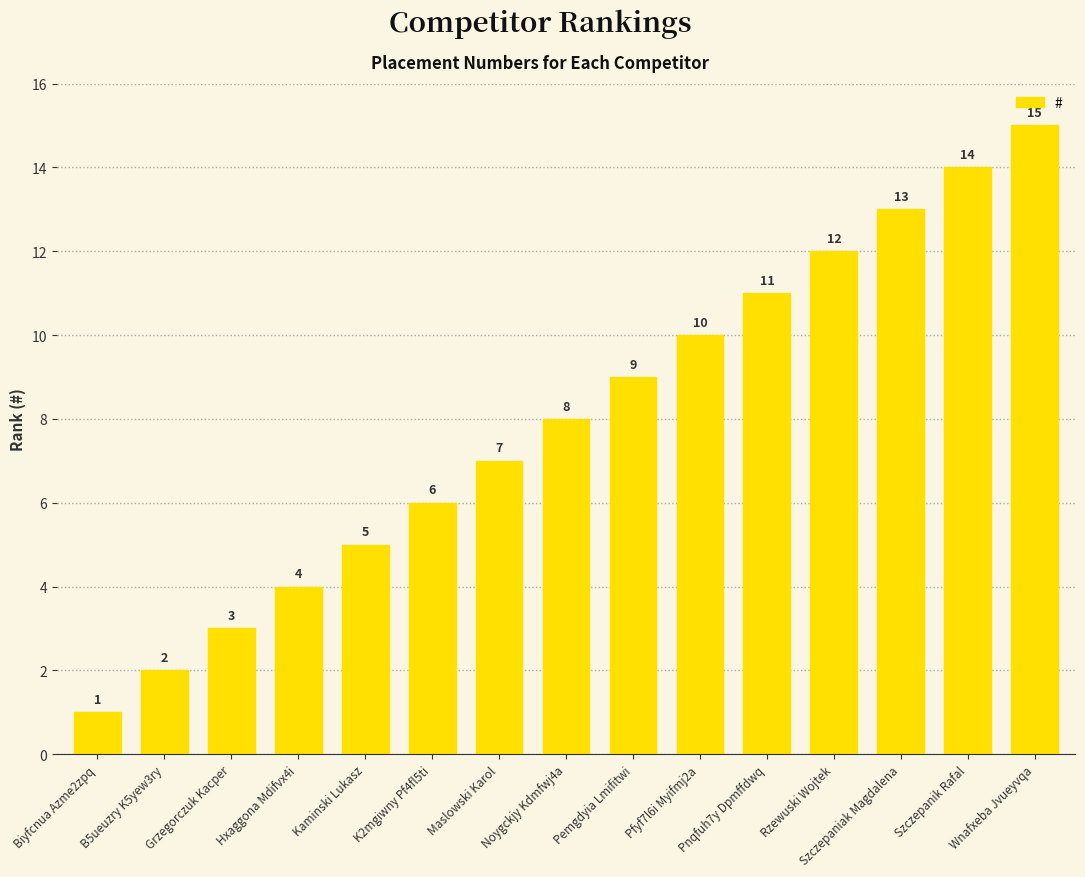

How many categories are shown in the chart?

15